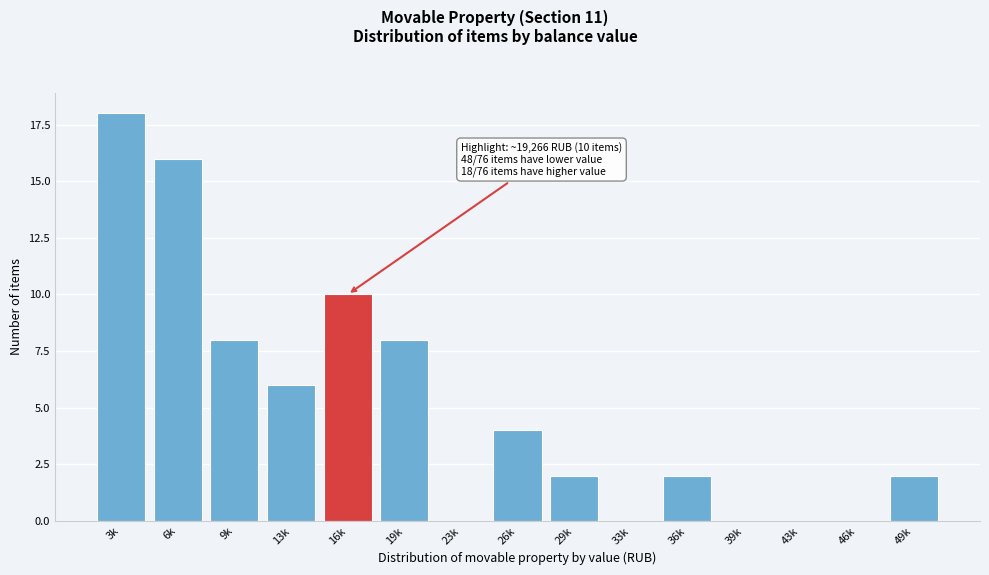

Reading left to right, transcribe all the data shown in this chart.

3k=18	6k=16	9k=8	13k=6	16k=10	19k=8	23k=0	26k=4	29k=2	33k=0	36k=2	39k=0	43k=0	46k=0	49k=2